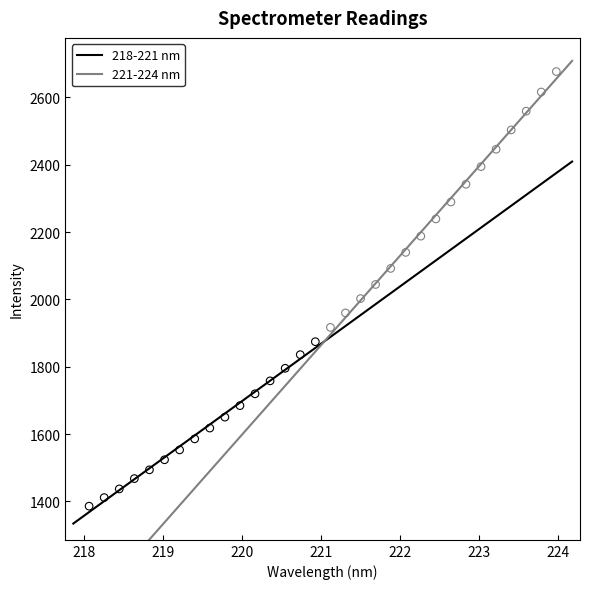

Which series contains the lowest Y value?

218-221 nm